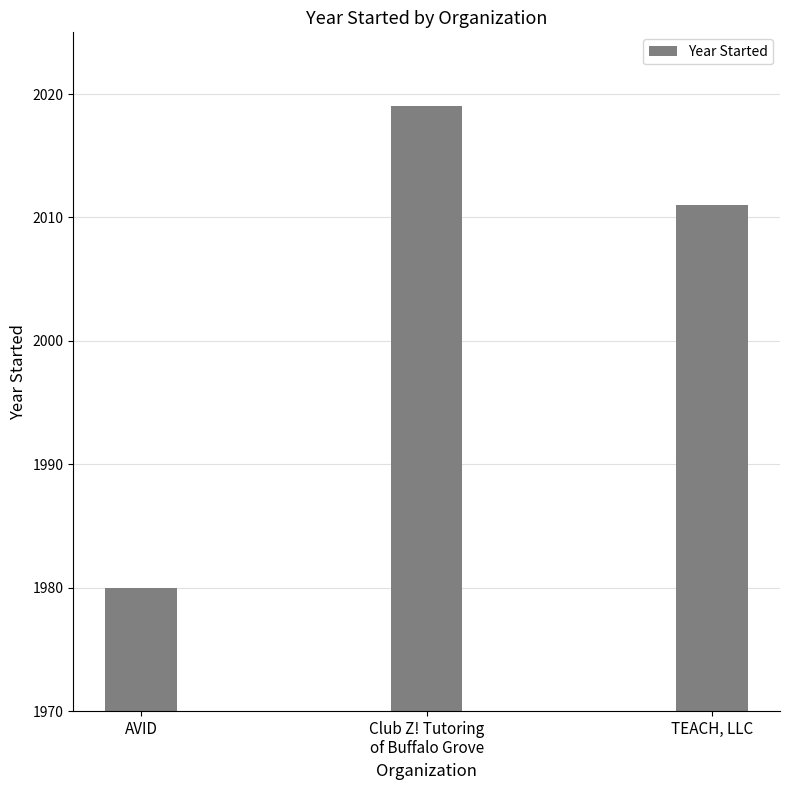

Does the chart contain stacked bars?

No